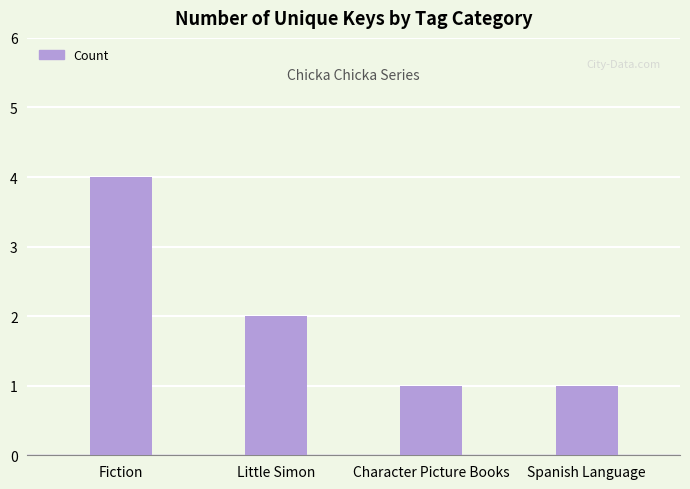

What is the sum of the values at Spanish Language and Fiction?

5